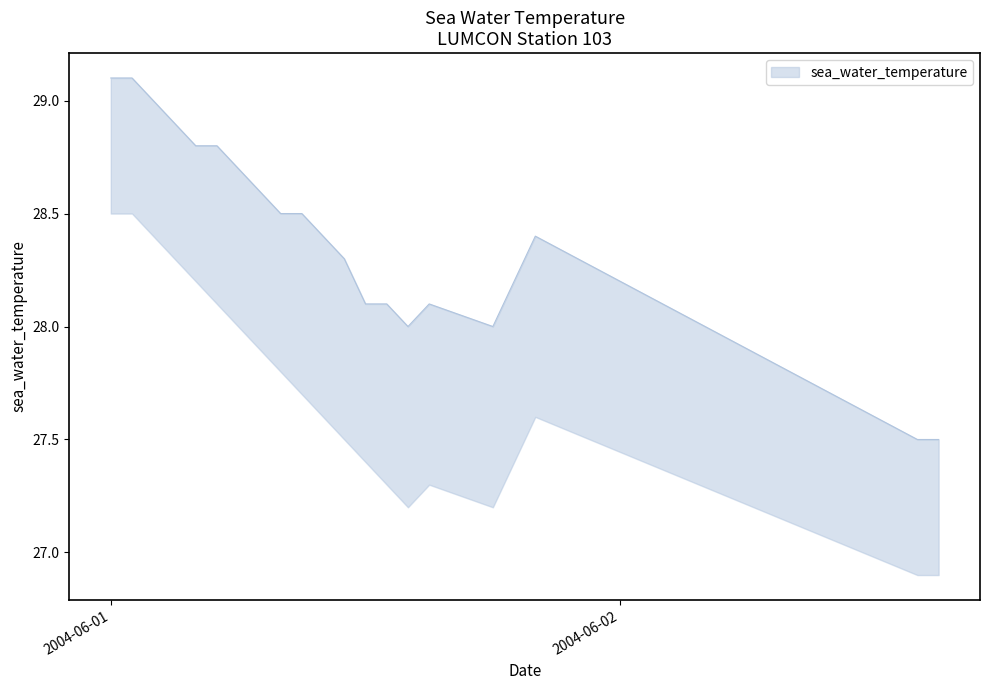

In upper, how many points are lower than both neighbors (excluding endpoints)?

2